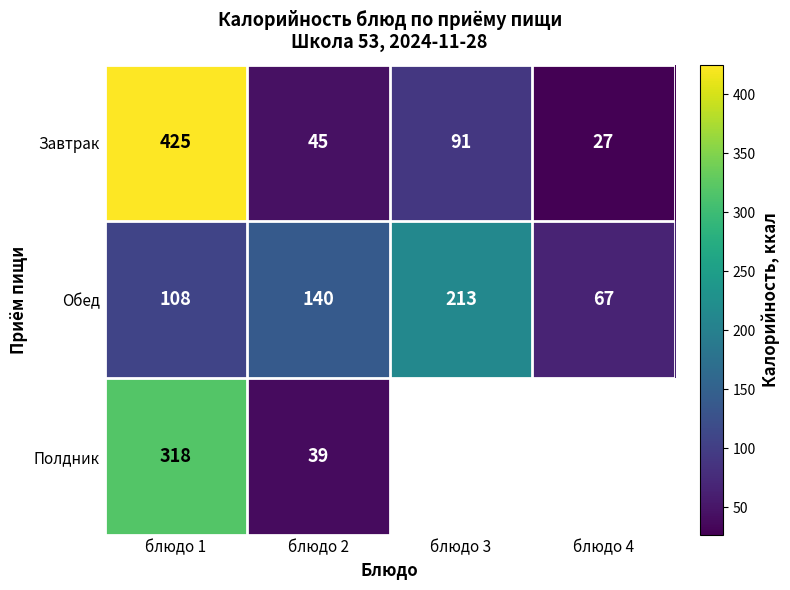

At which label does Завтрак reach its peak?

блюдо 1